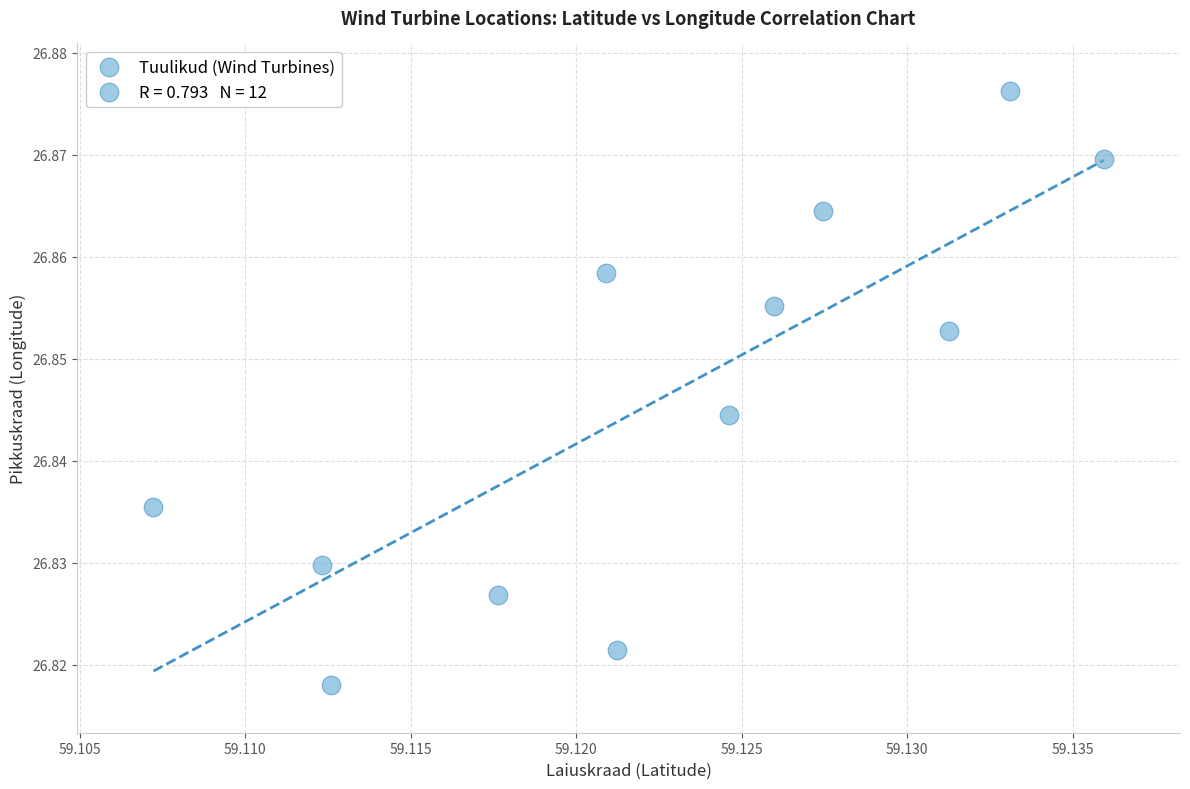

What is the average X value?

59.1